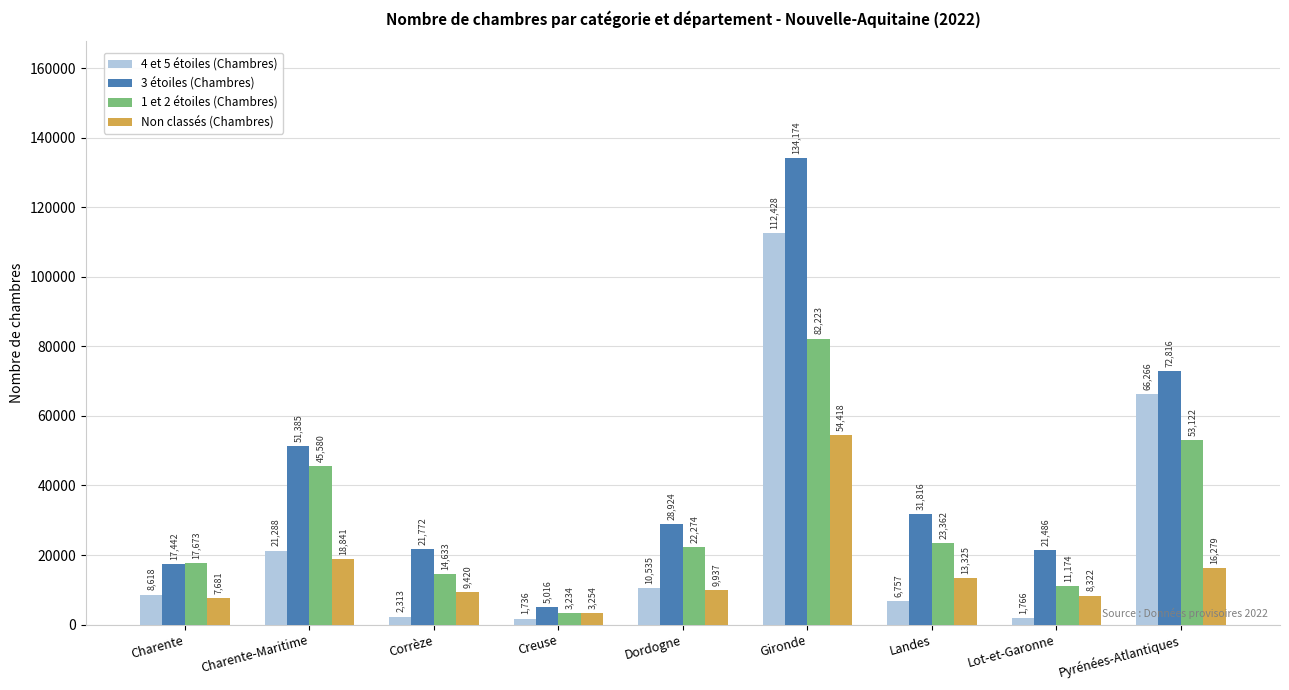

What is the highest value of the 1 et 2 étoiles (Chambres) series?

82223